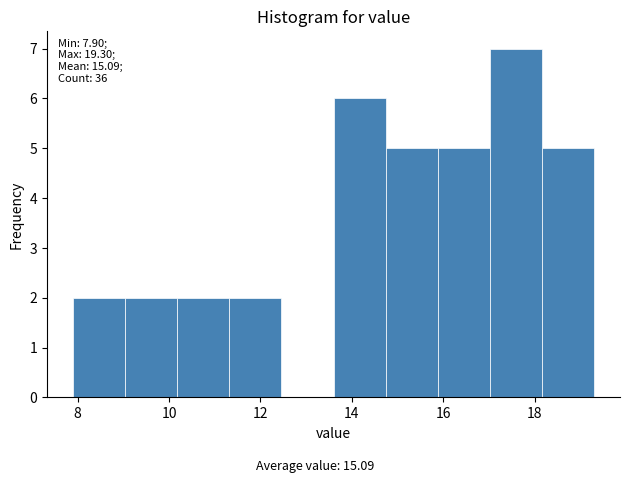

Over which range of the x-axis is the bar tallest?

17.02 to 18.16